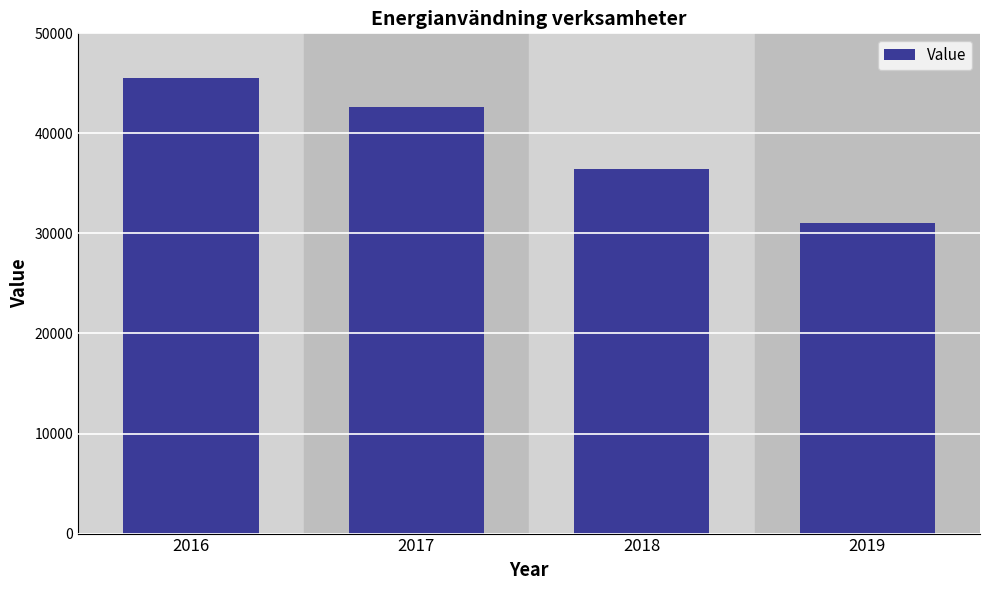

The value at 2017 is 8704. True or false?

False